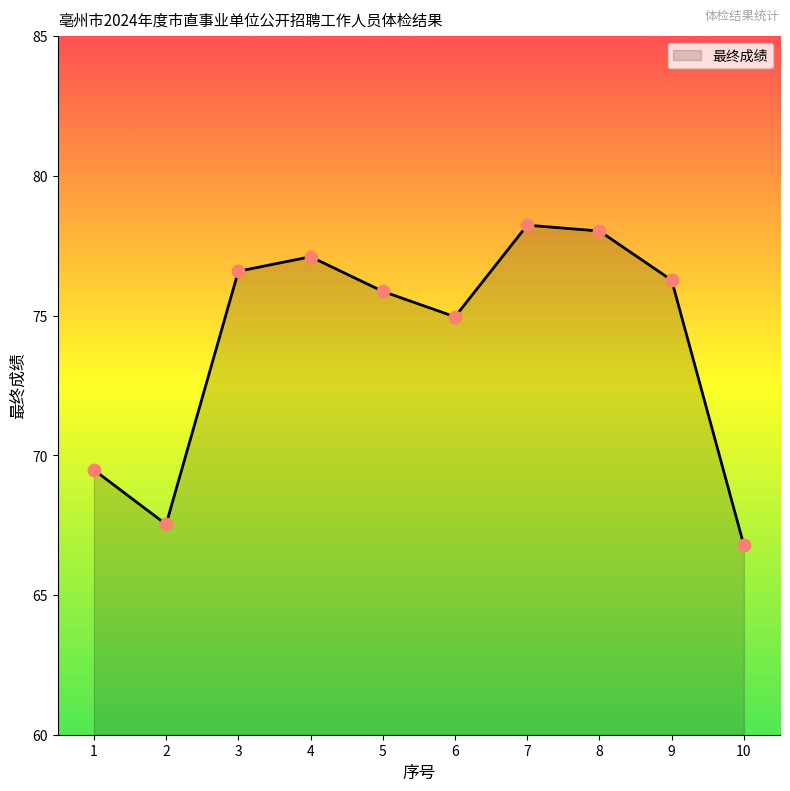

Between 10 and 9, which is larger?

9